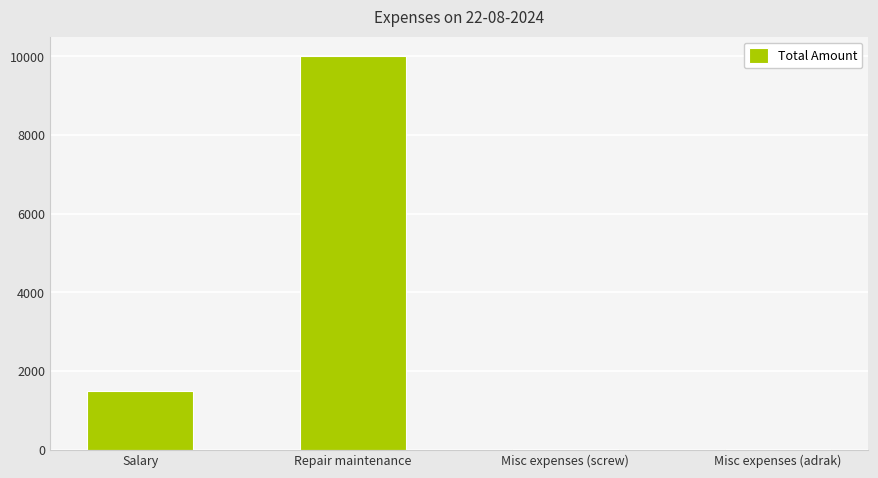

Where is the data nearest to the value 5005?

Salary